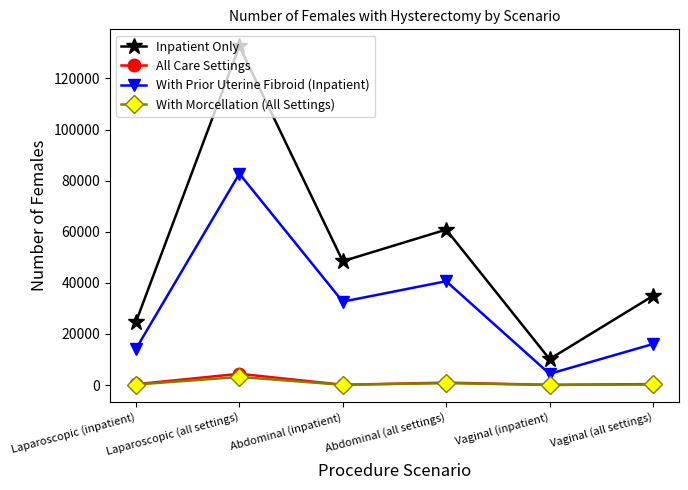

True or false: With Prior Uterine Fibroid (Inpatient) has a value of 50325 at Abdominal (inpatient).

False